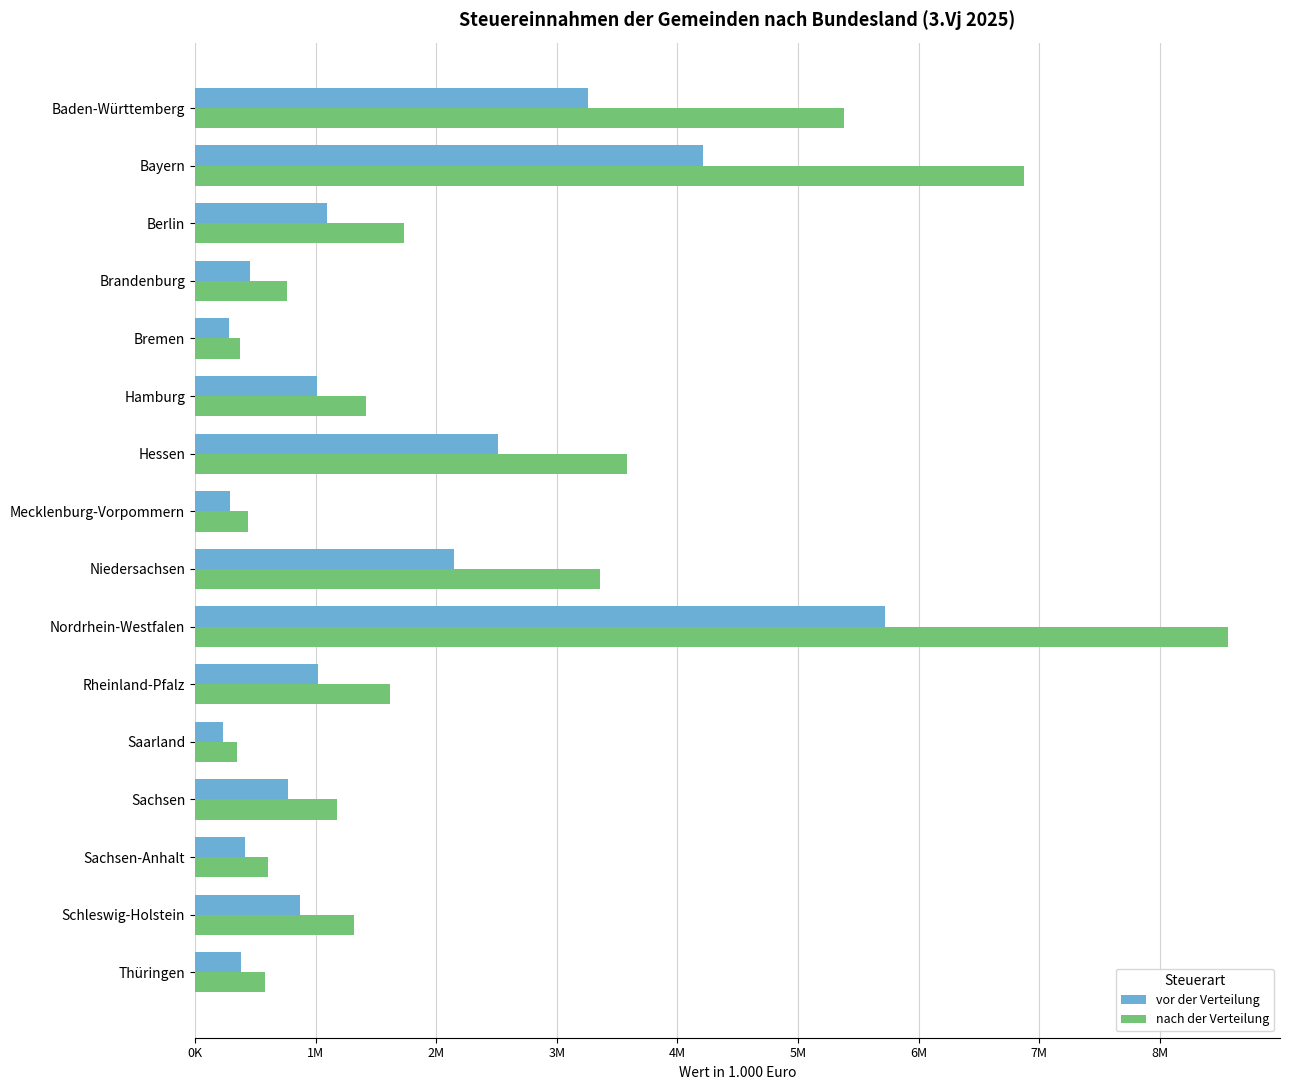

What are all the series names shown in the legend?

vor der Verteilung, nach der Verteilung